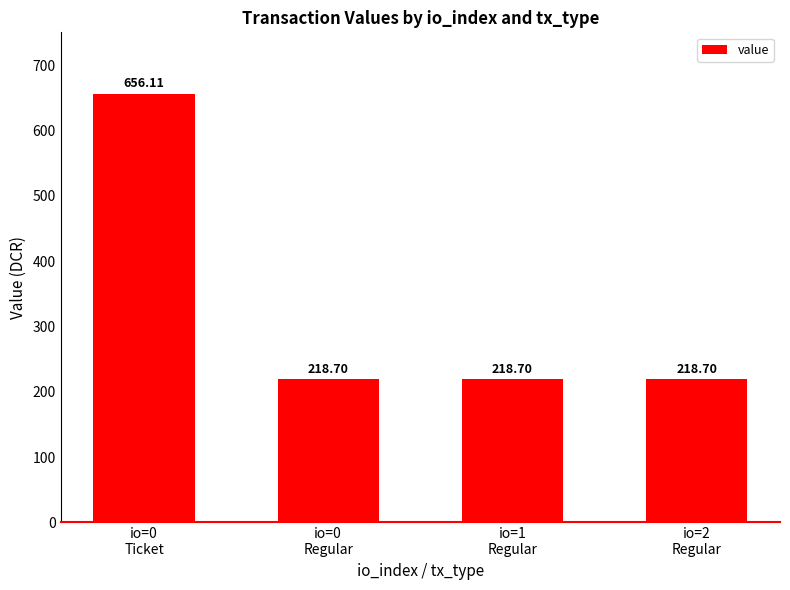

What is the label of the 4th bar from the right?

io=0
Ticket